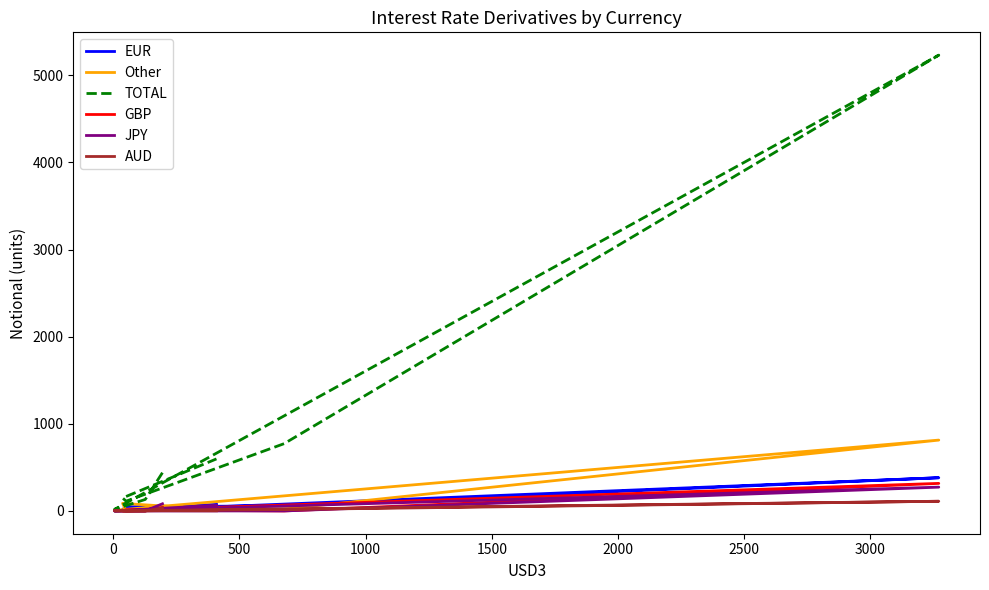

Rank the series by their maximum value, from lowest to highest.

AUD, JPY, GBP, EUR, Other, TOTAL